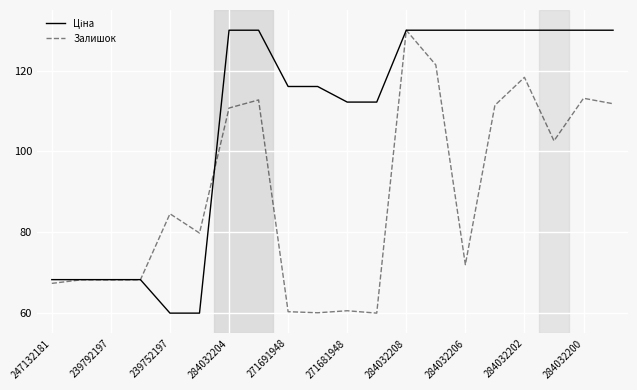

What is the value of the Залишок point at the 8th from the left?

112.8